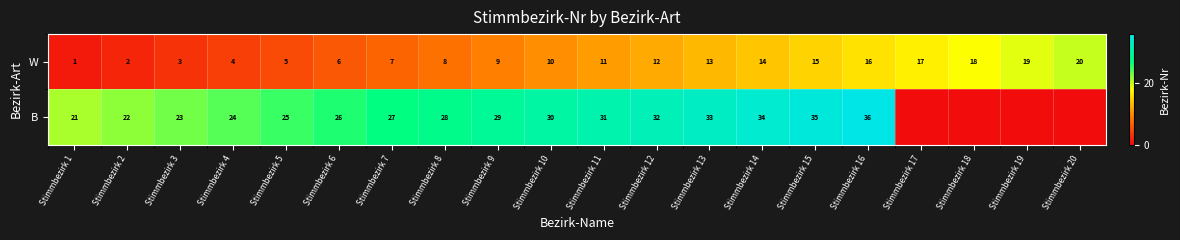

Rank the series at Stimmbezirk 10 from highest to lowest value.

B, W